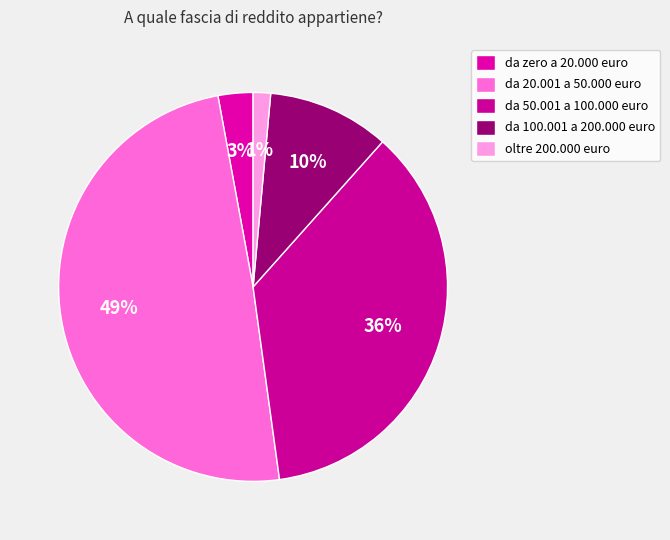

To the nearest percent, what is the combined percentage of oltre 200.000 euro and da 20.001 a 50.000 euro?

51%